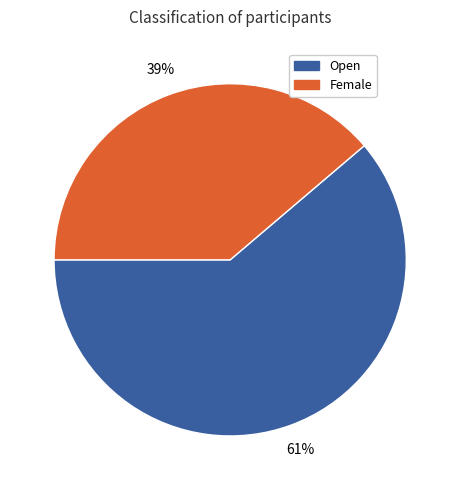

To the nearest percent, what is the average slice percentage?

50%